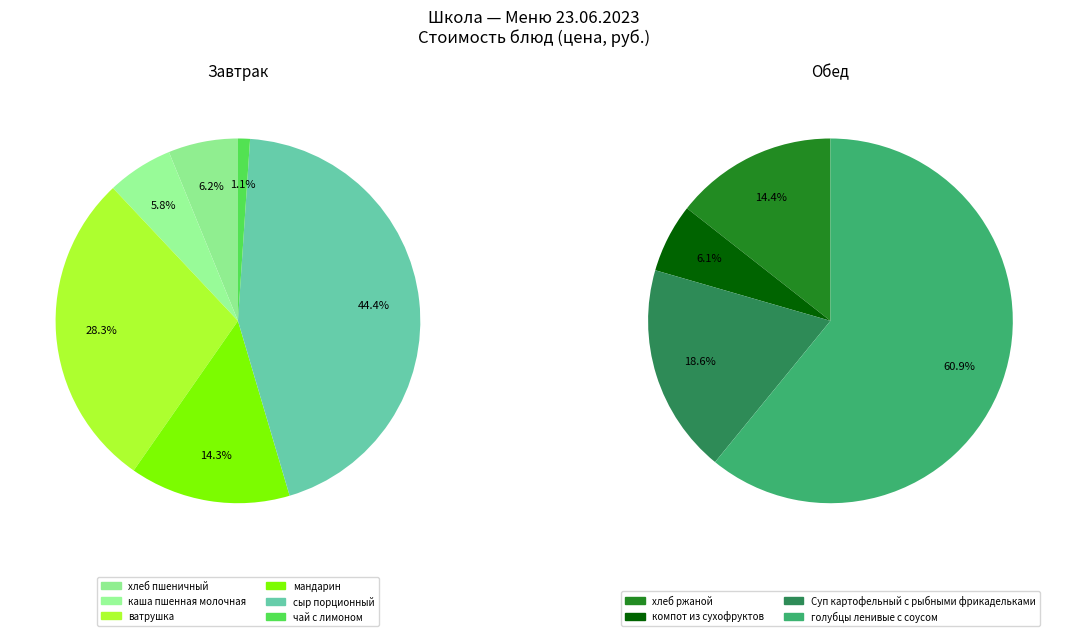

Does any single category account for the majority?

No